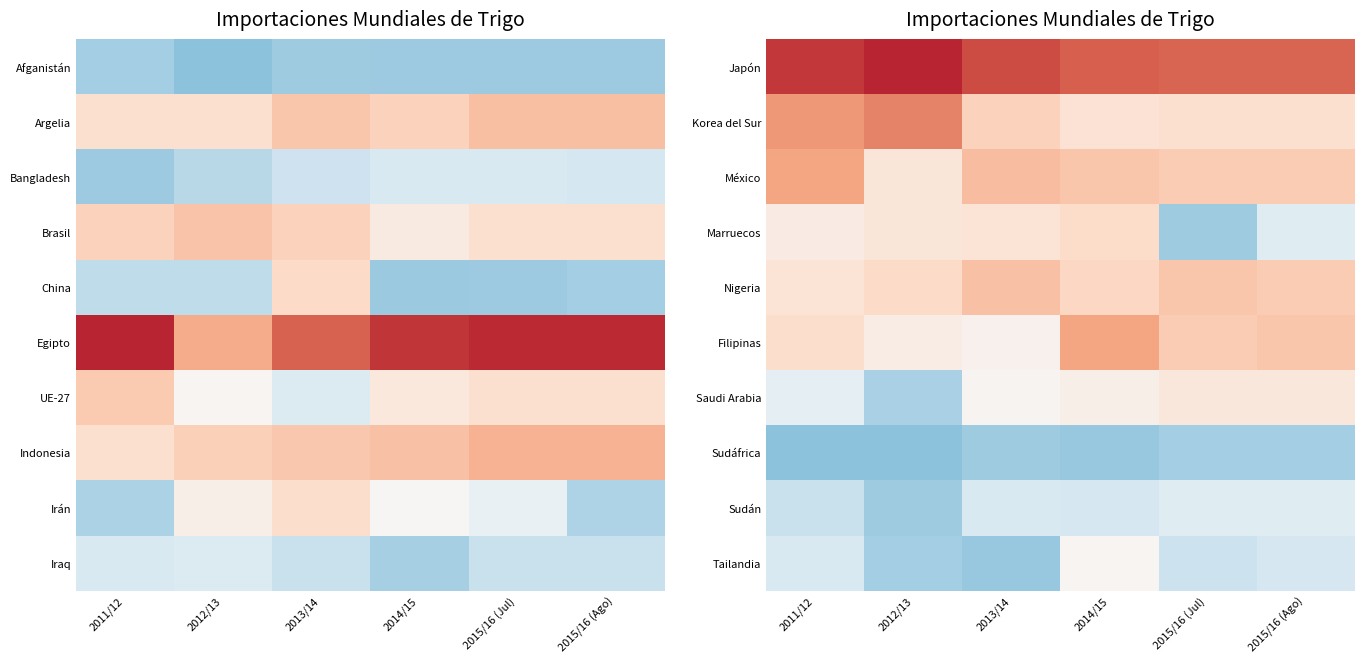

At 2012/13, list the series in order from largest to smallest.

Japón, Korea del Sur, Nigeria, Marruecos, México, Filipinas, Saudi Arabia, Tailandia, Sudán, Sudáfrica